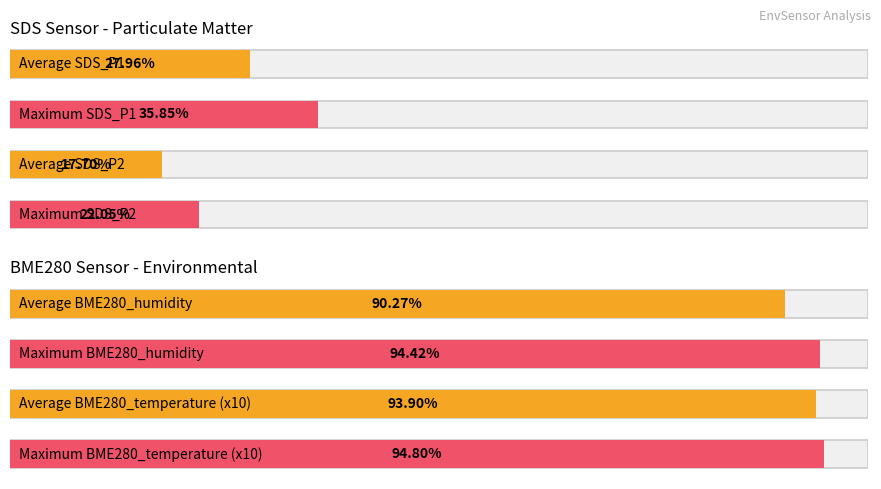

True or false: SDS_P1 has a value of 15.1 at 00:22.

False